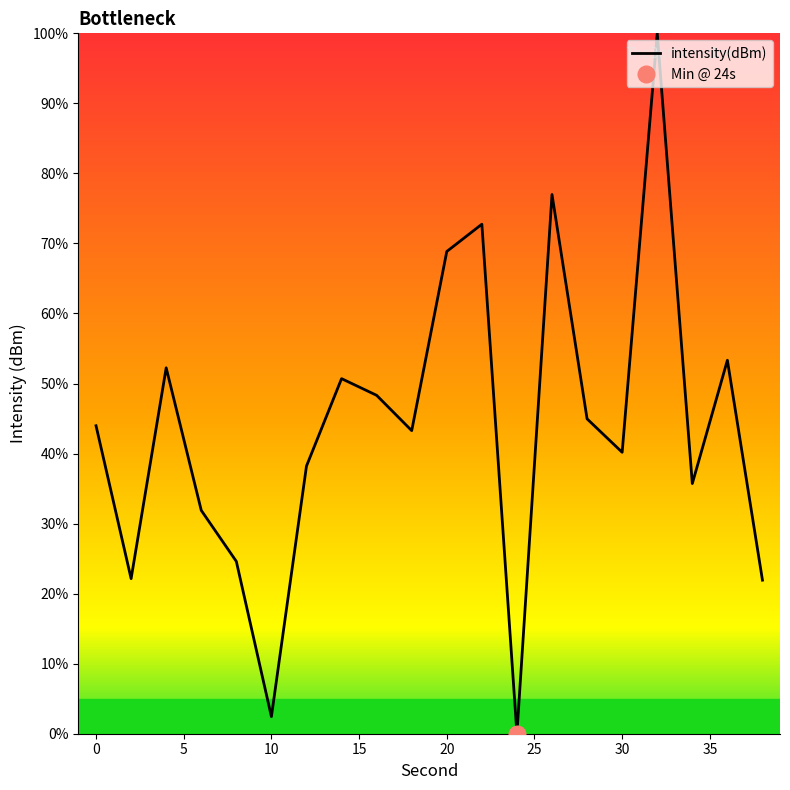

The value of intensity(dBm) at 20 is 30.9. True or false?

False